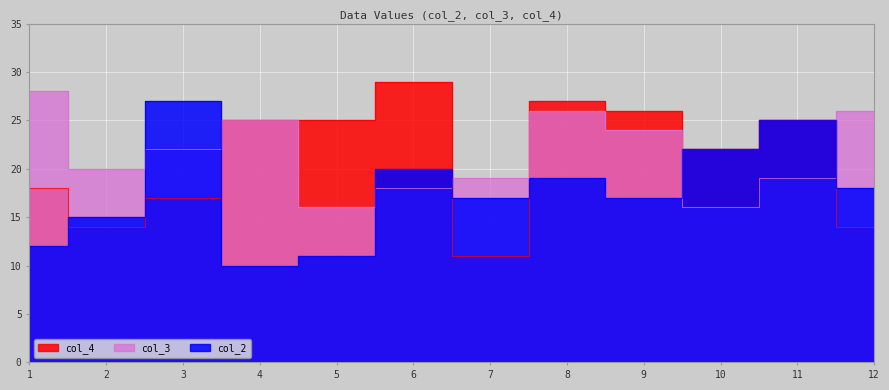

Reading left to right, transcribe all the data shown in this chart.

col_4: 18	14	17	25	25	29	11	27	26	22	25	14
col_2: 12	15	27	10	11	20	17	19	17	22	25	18
col_3: 28	20	22	25	16	18	19	26	24	16	19	26